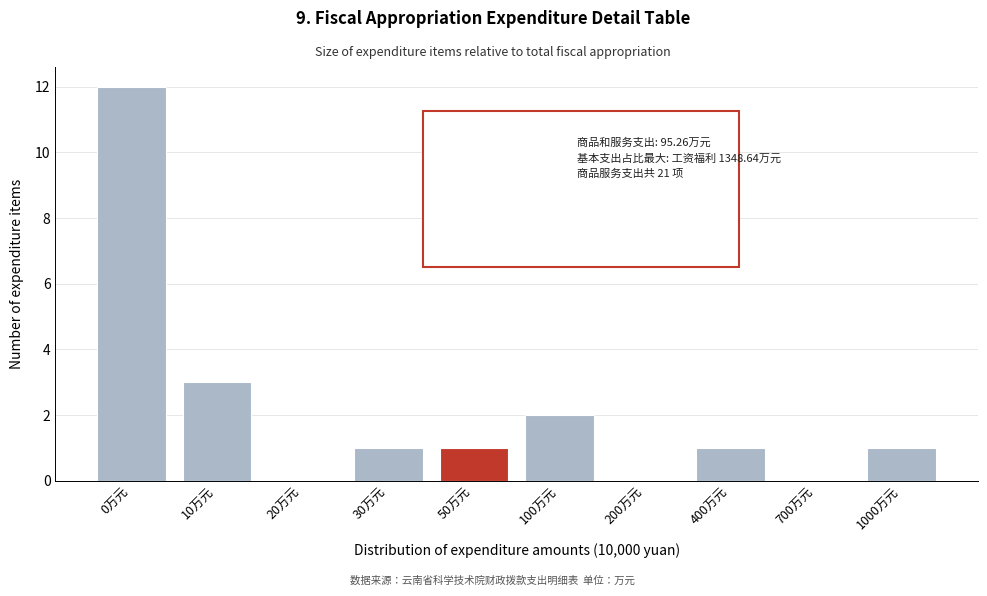

Reading left to right, list all the values displayed in this chart.

0万元=12	10万元=3	20万元=0	30万元=1	50万元=1	100万元=2	200万元=0	400万元=1	700万元=0	1000万元=1